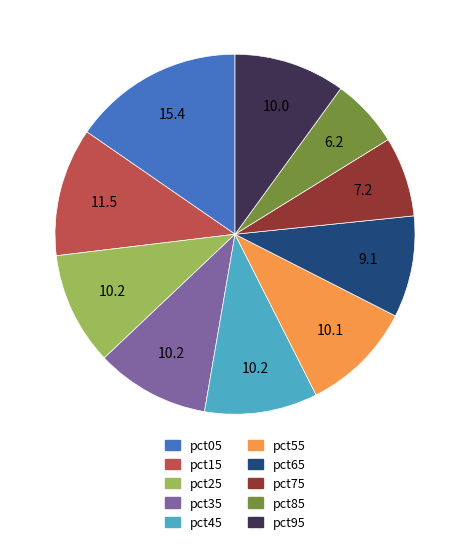

How many segments does this pie chart have?

10